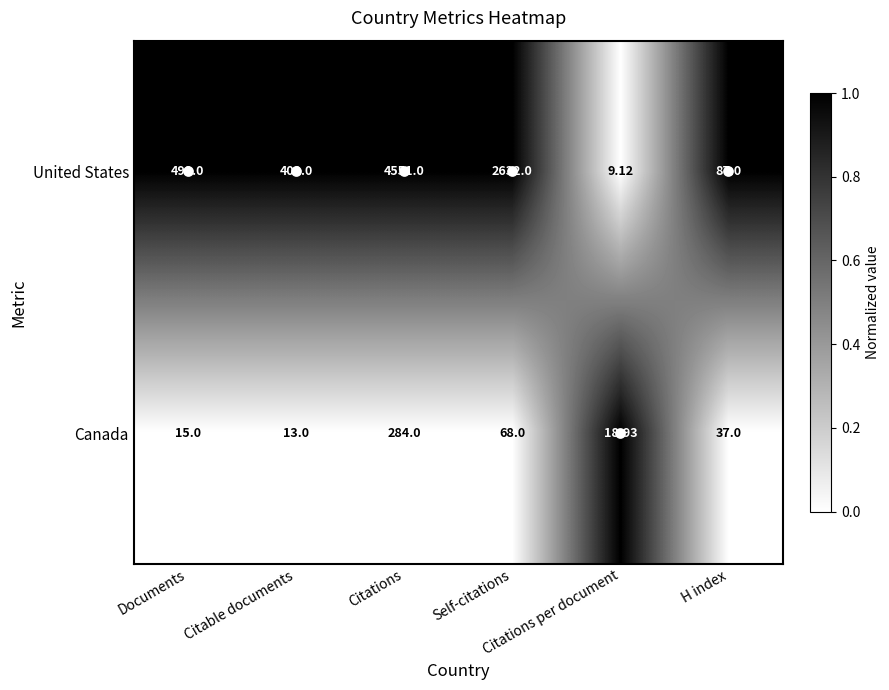

Which series has the largest total across all categories?

United States